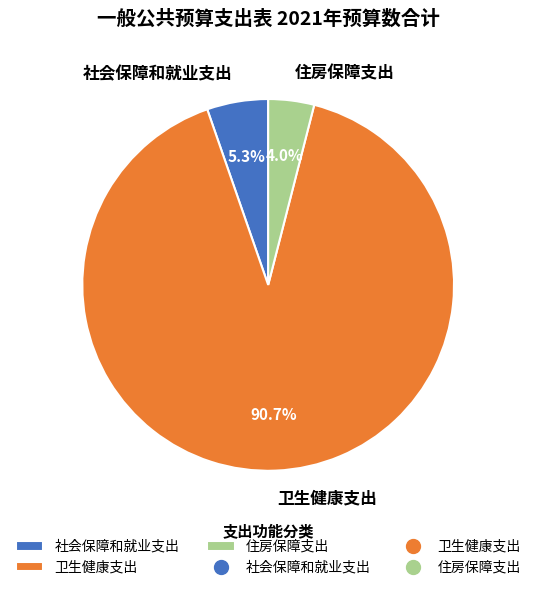

What is the ratio of the value at 社会保障和就业支出 to the value at 住房保障支出?

1.3